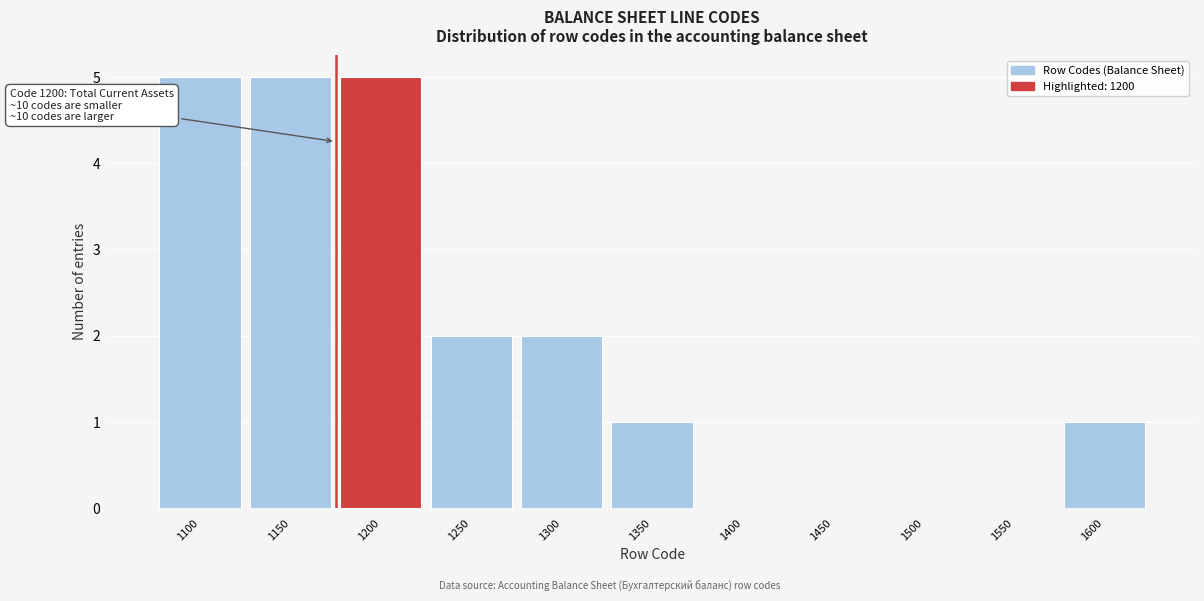

Reading right to left, what are all the values shown in this chart?

1600=1	1550=0	1500=0	1450=0	1400=0	1350=1	1300=2	1250=2	1200=5	1150=5	1100=5